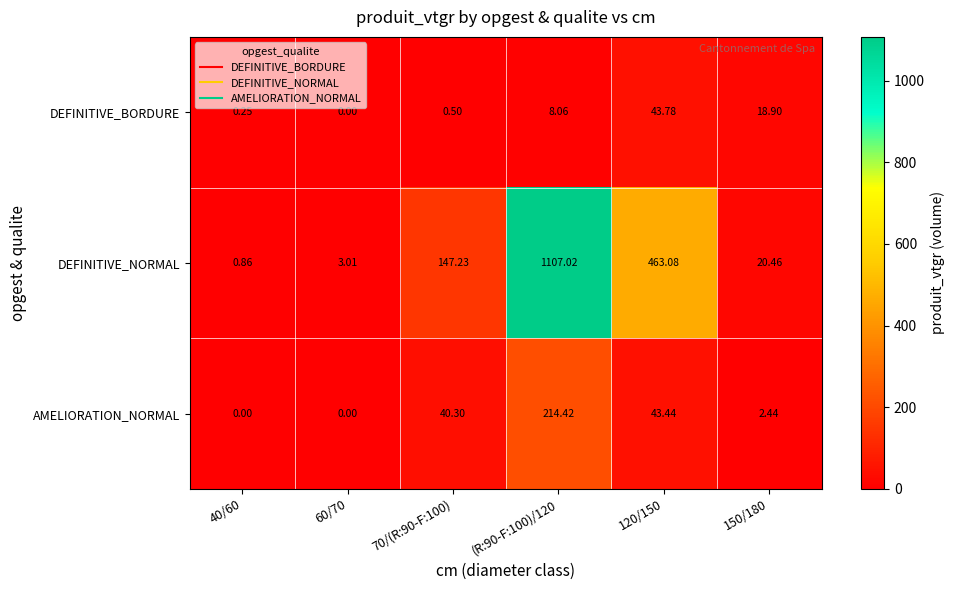

Which series has the largest total across all categories?

DEFINITIVE_NORMAL